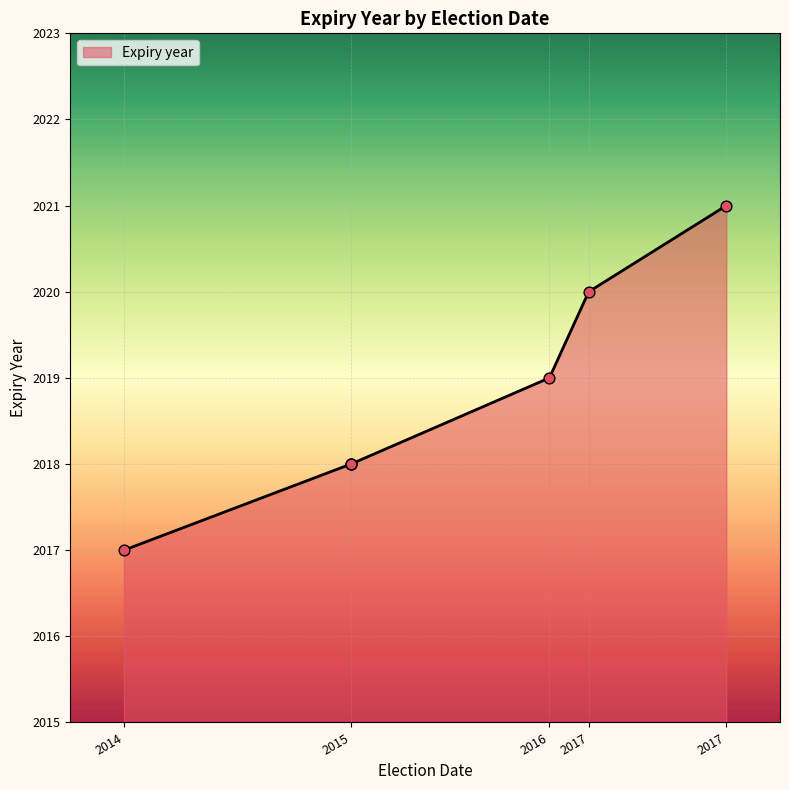

Which has a higher value, 2016 or 2017?

2017